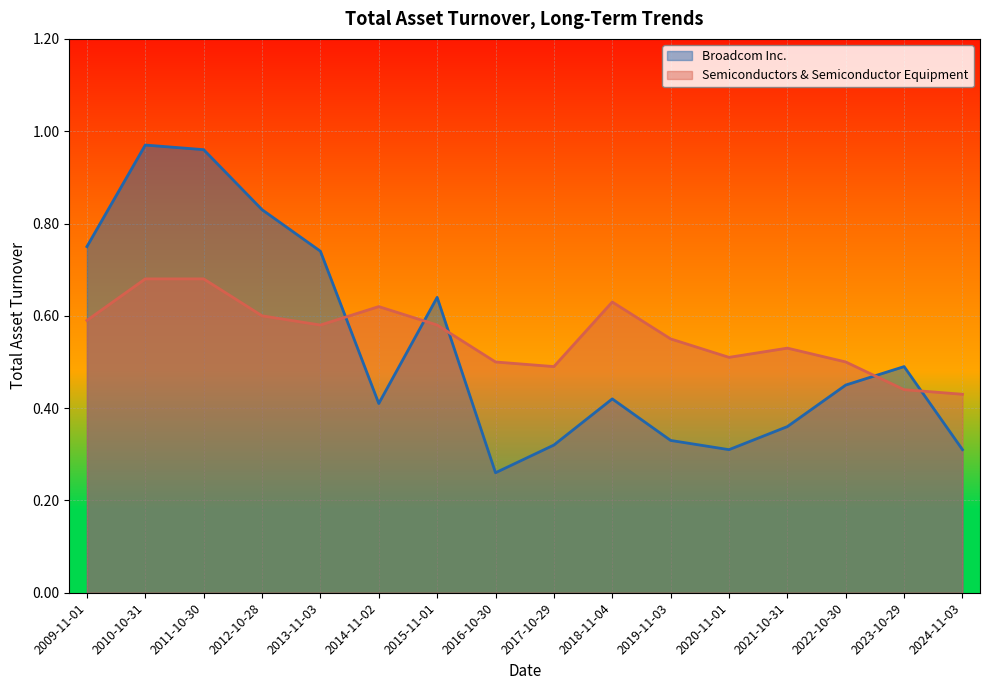

What are all the series names shown in the legend?

Broadcom Inc., Semiconductors & Semiconductor Equipment